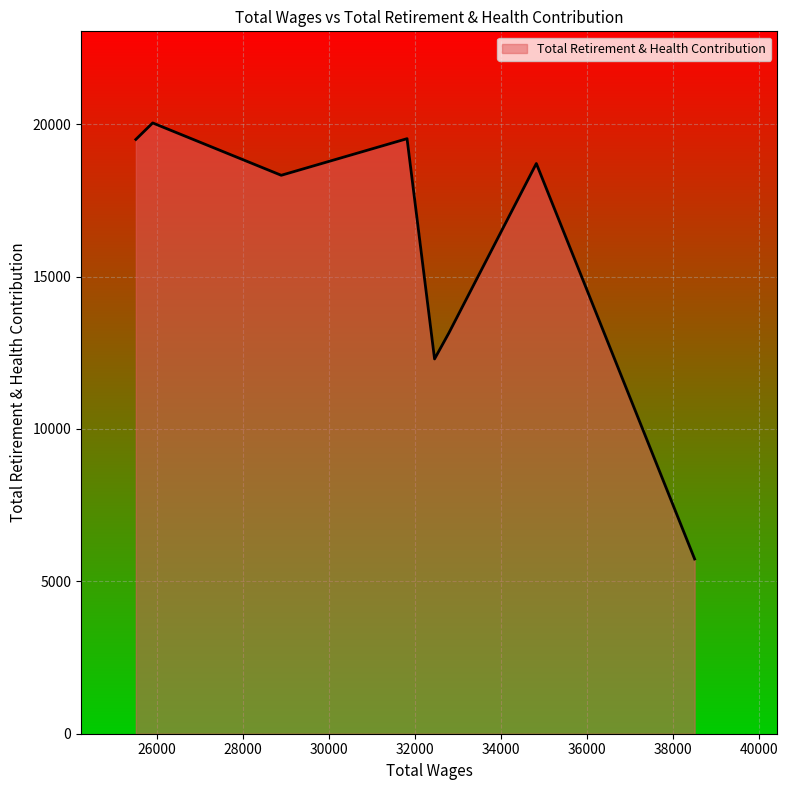

What is the greatest value displayed?

20040